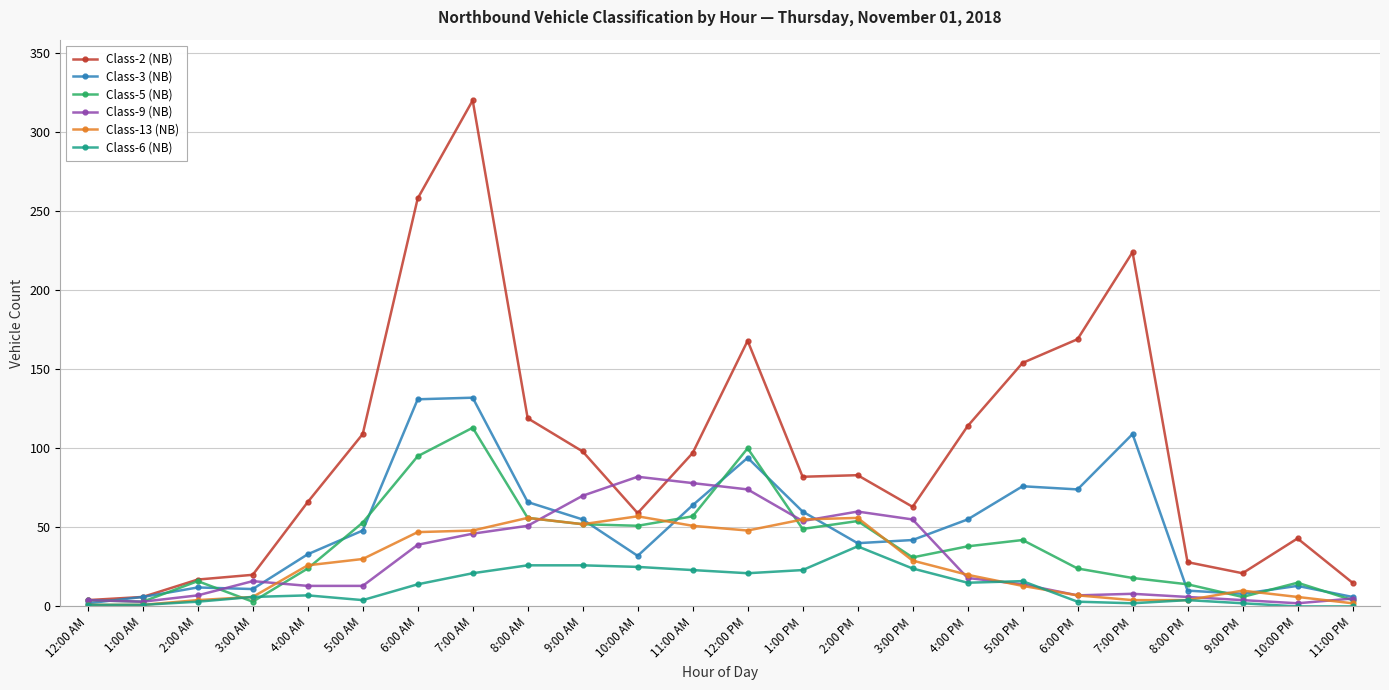

What is the lowest value of the Class-2 (NB) series?

4